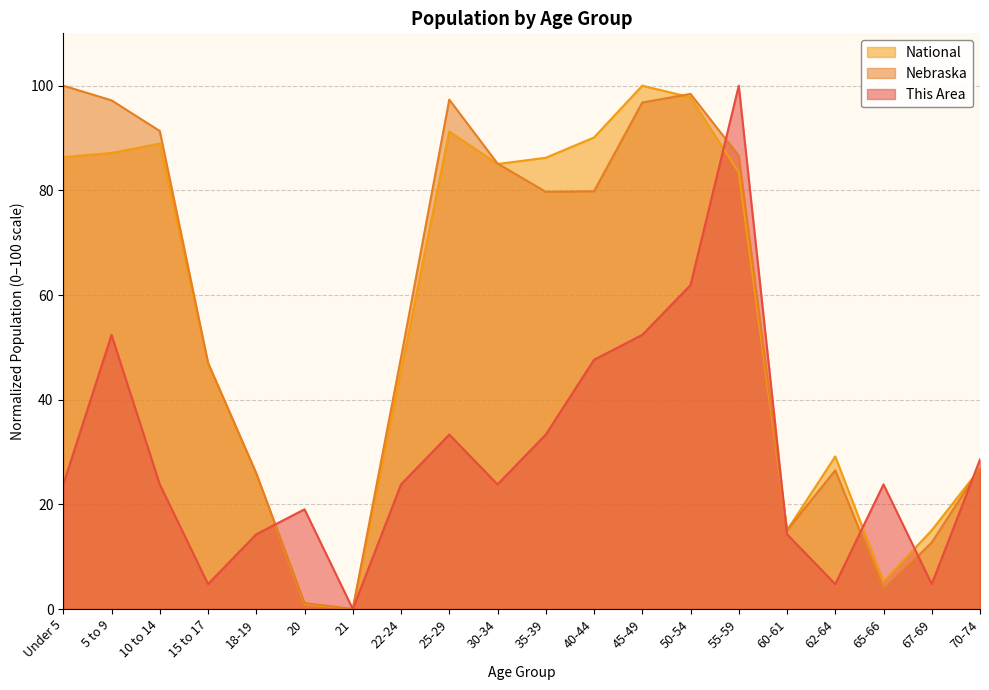

What is the spread (max minus min) of values at 40-44?

42.5